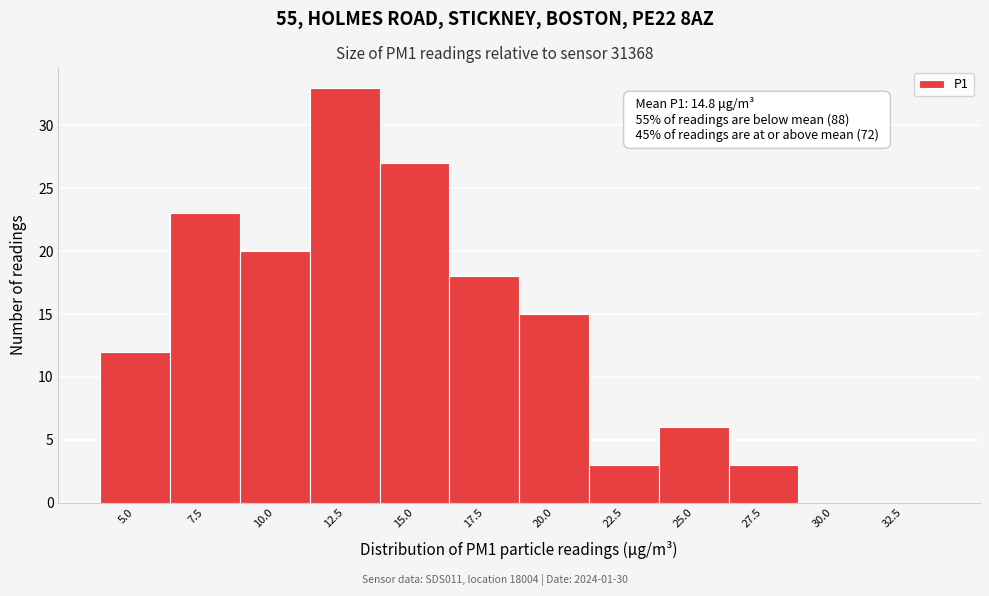

Reading left to right, transcribe all the data shown in this chart.

5.0=12	7.5=23	10.0=20	12.5=33	15.0=27	17.5=18	20.0=15	22.5=3	25.0=6	27.5=3	30.0=0	32.5=0